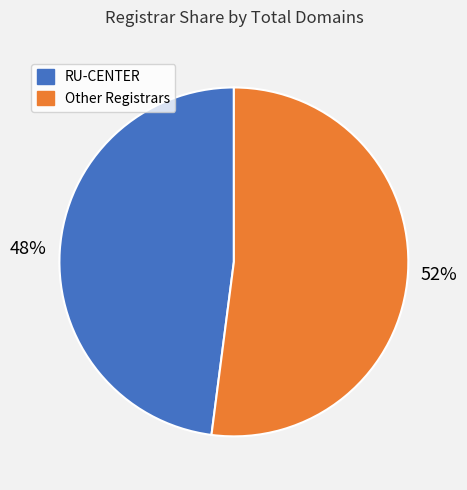

How many slices are in this pie chart?

2